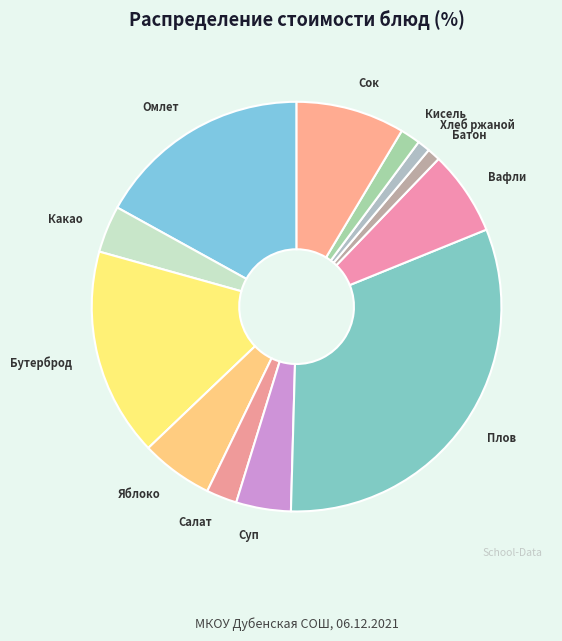

Count the number of slices in the pie.

12